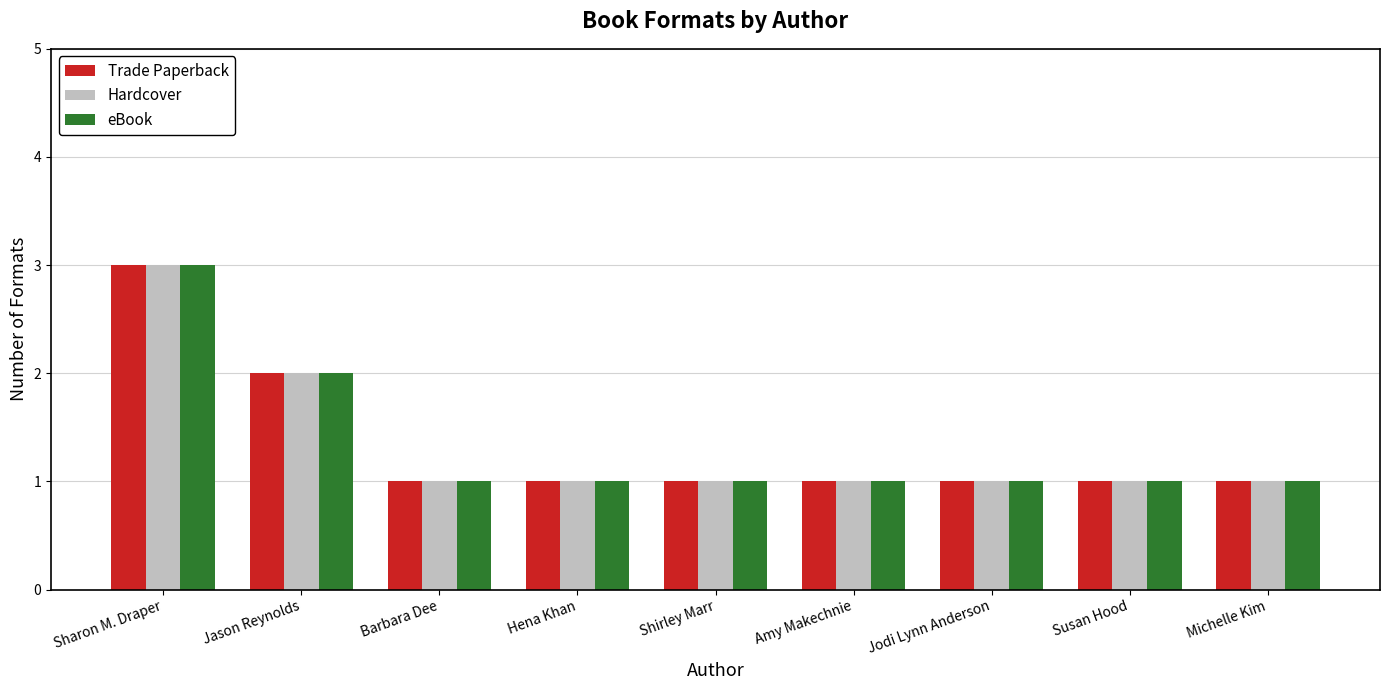

Where is eBook nearest to the value 2?

Jason Reynolds